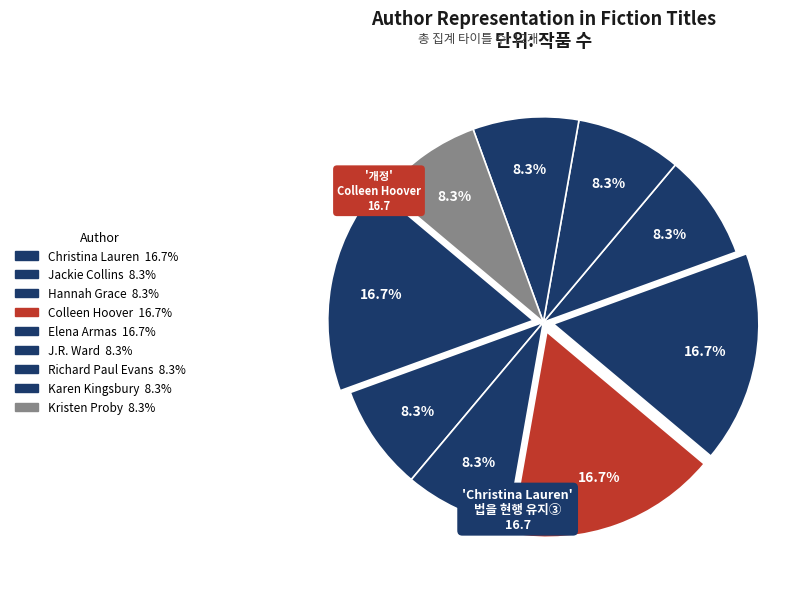

Rank the categories by value from lowest to highest.

Jackie Collins, Hannah Grace, J.R. Ward, Richard Paul Evans, Karen Kingsbury, Kristen Proby, Christina Lauren, Colleen Hoover, Elena Armas